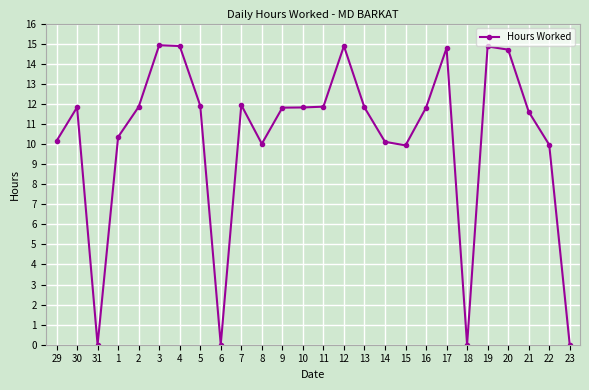

The value at 7 is 11.9. True or false?

True